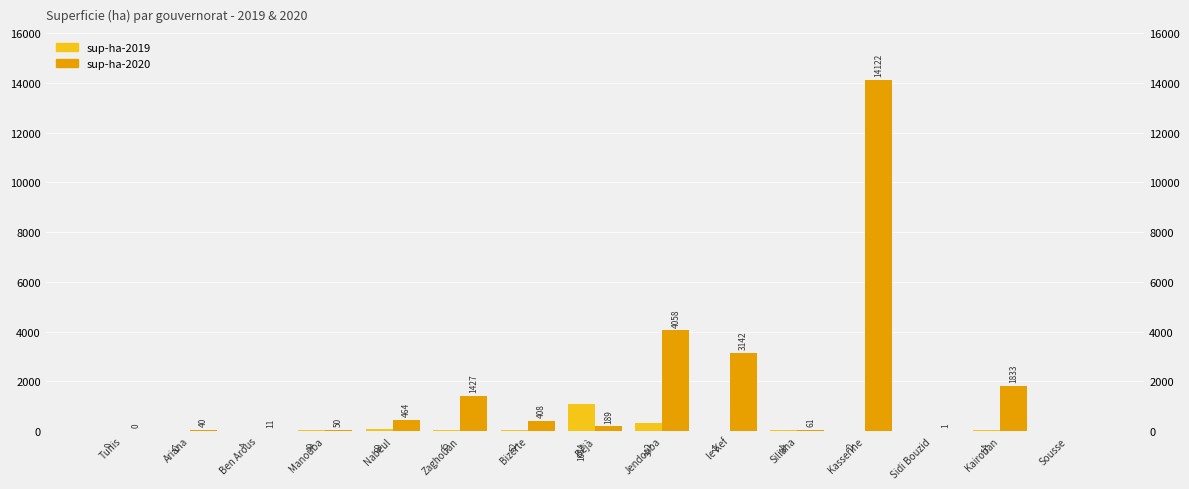

At how many categories does at least one series exceed 13563?

1